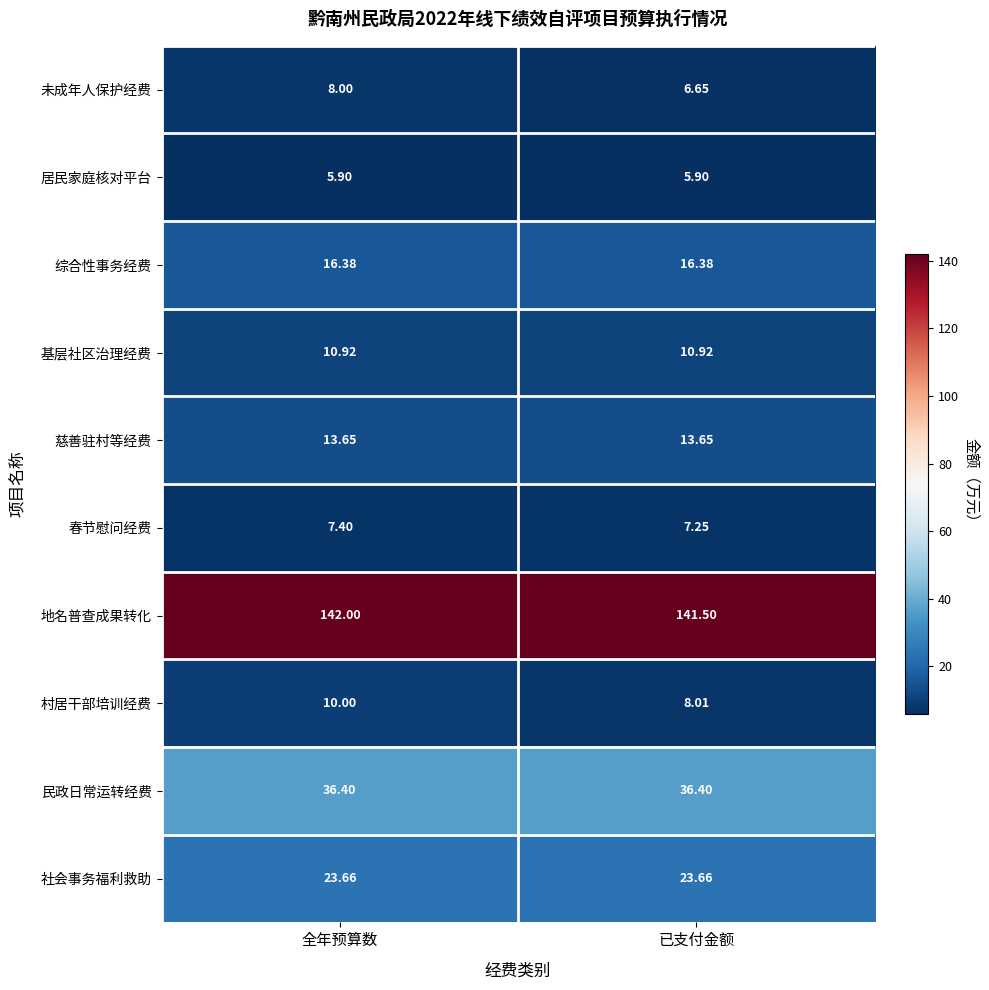

Which category has the lowest value in the 地名普查成果转化 series?

已支付金额